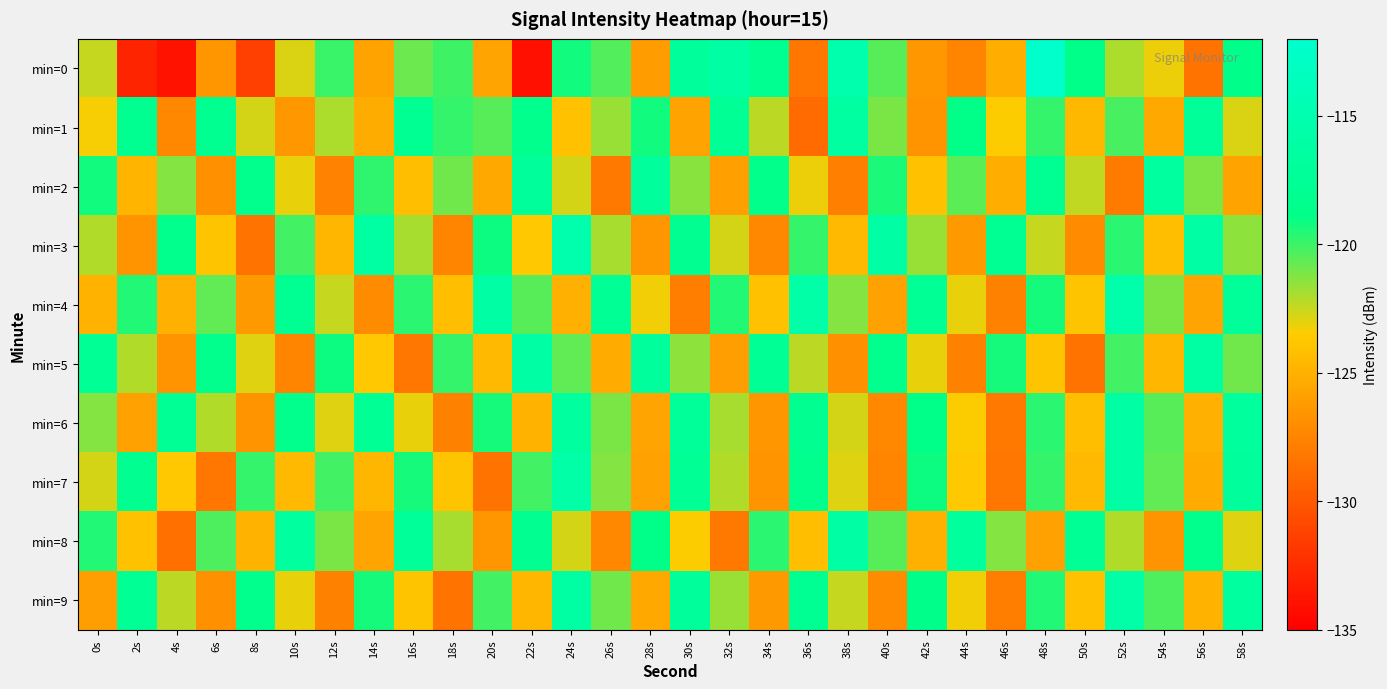

Which category has the lowest value across all series?

22s